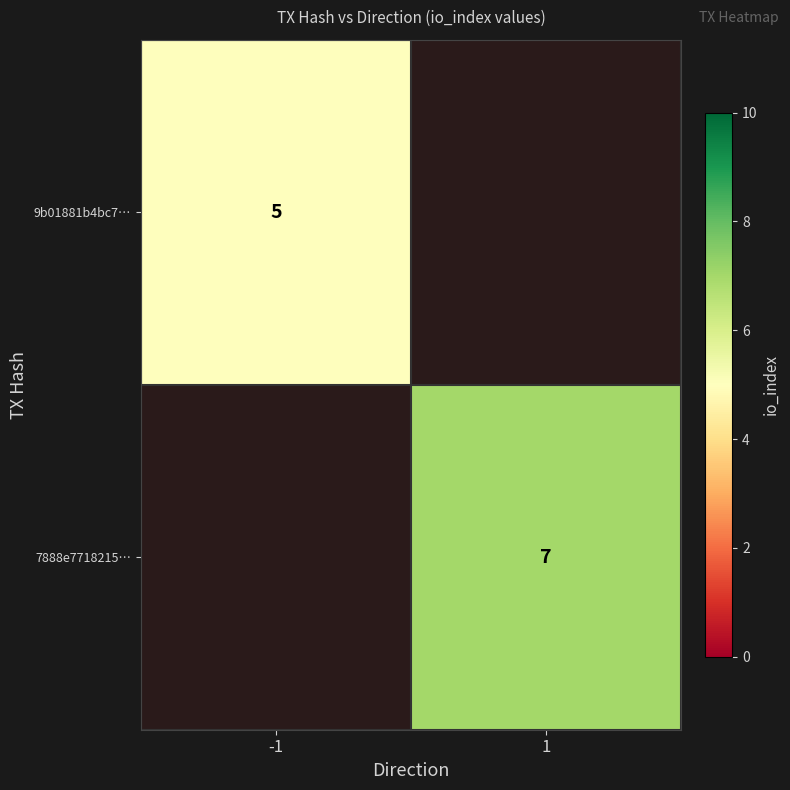

The 7888e7718215… series shows 7 at 1. True or false?

True